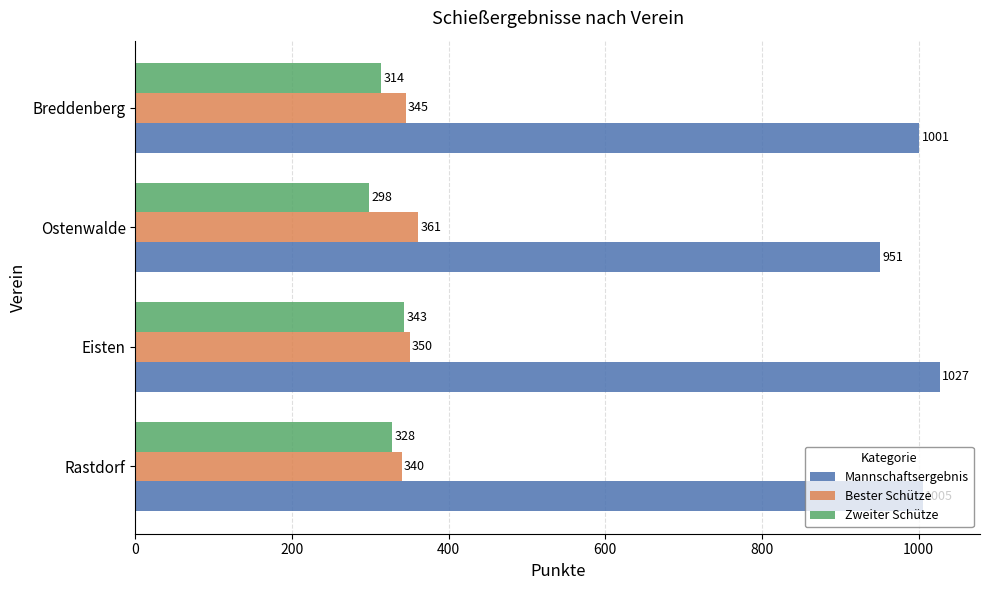

What is the difference between the maximum and minimum values in the Mannschaftsergebnis series?

76